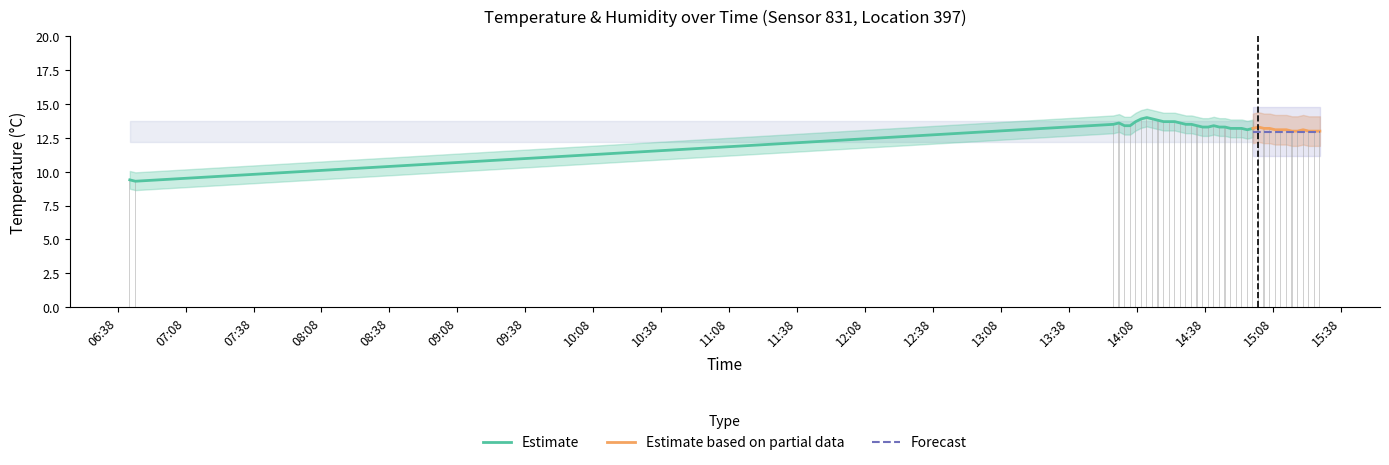

What is the difference between the values at 15:28 and 14:04?

0.4